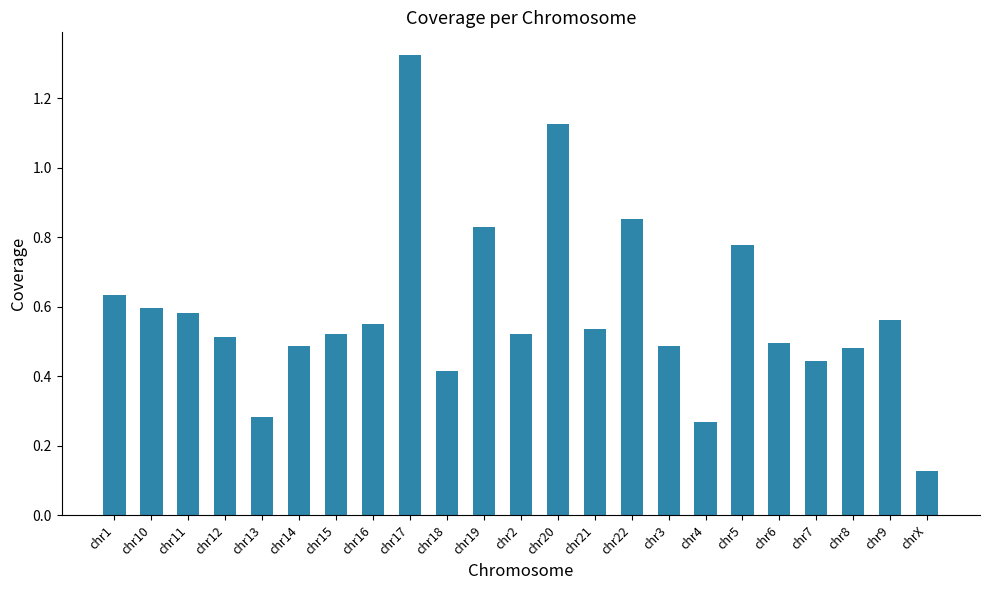

What is the sum of the values at chr3 and chr17?

1.8